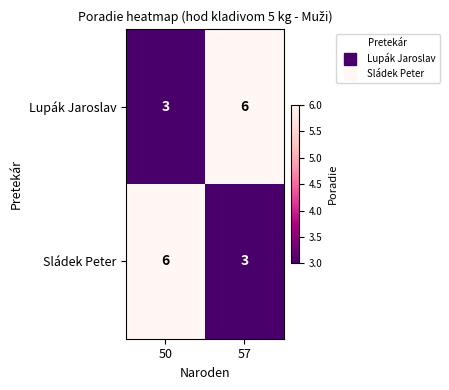

Is it true that Sládek Peter equals 6 at 50?

True